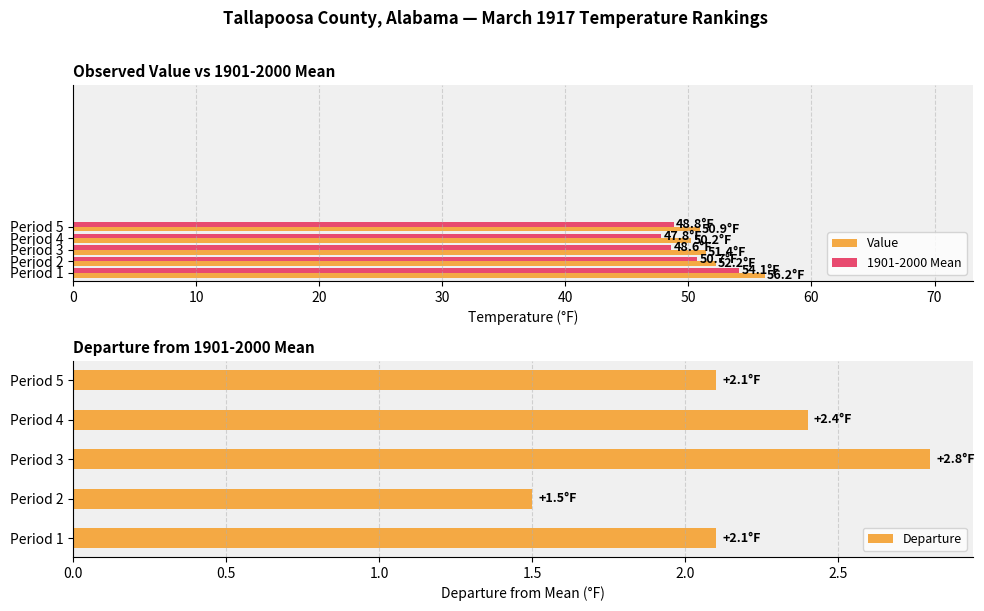

At which label does Value reach its peak?

Period 1